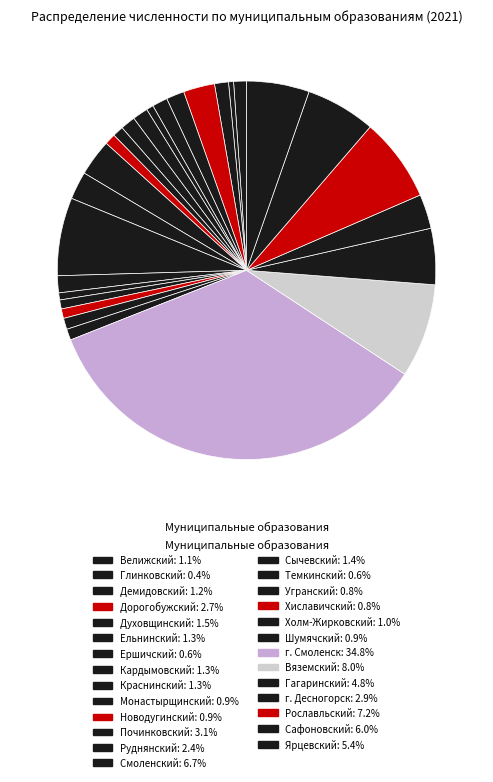

To the nearest percent, what is the difference between the Починковский and Гагаринский slice percentages?

2%